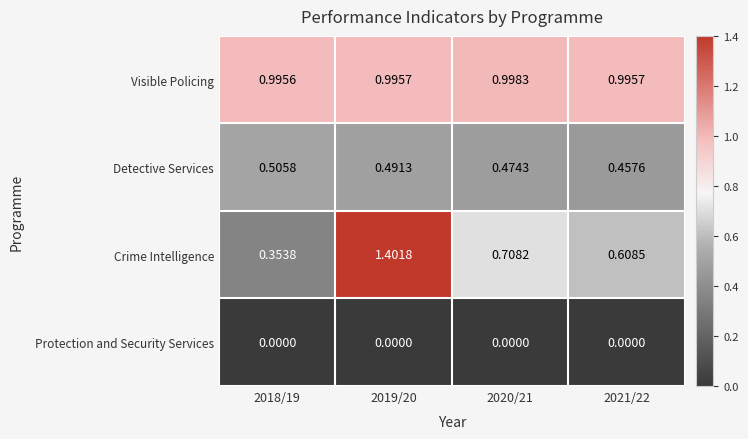

Between 2018/19 and 2019/20, which series saw the biggest shift?

Crime Intelligence